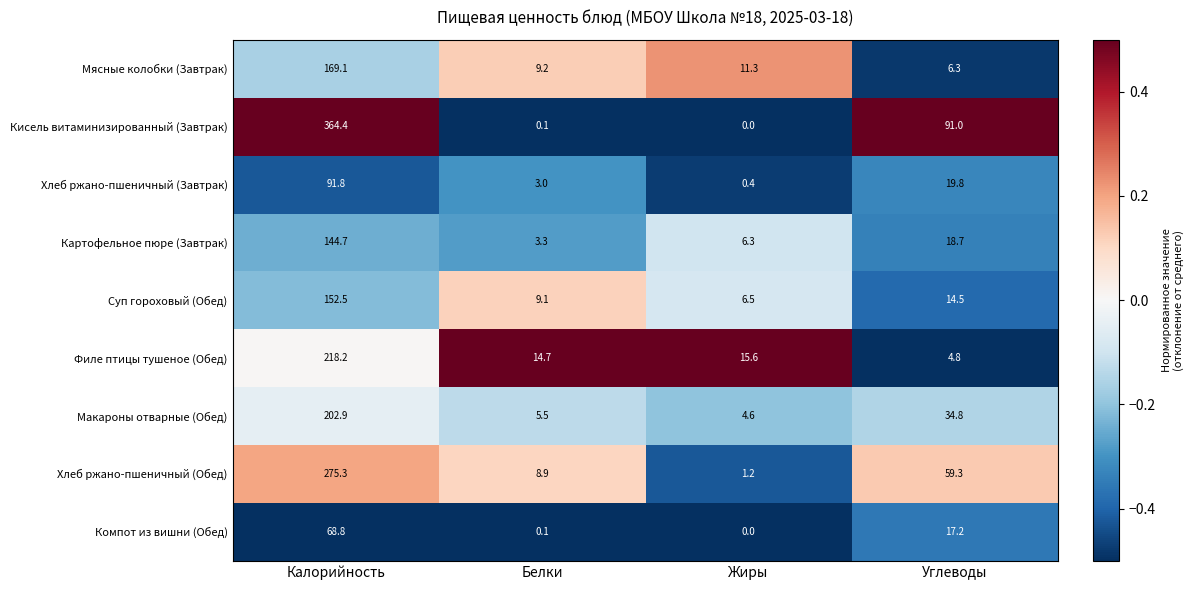

Rank the series by their maximum value, from highest to lowest.

Кисель витаминизированный (Завтрак), Хлеб ржано-пшеничный (Обед), Филе птицы тушеное (Обед), Макароны отварные (Обед), Мясные колобки (Завтрак), Суп гороховый (Обед), Картофельное пюре (Завтрак), Хлеб ржано-пшеничный (Завтрак), Компот из вишни (Обед)